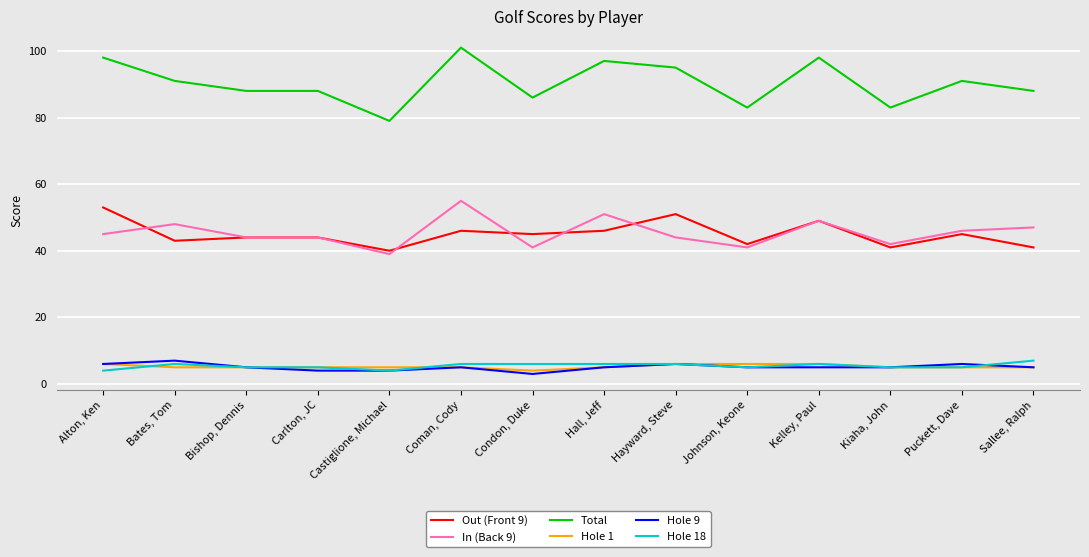

What position from the right is Condon, Duke?

8